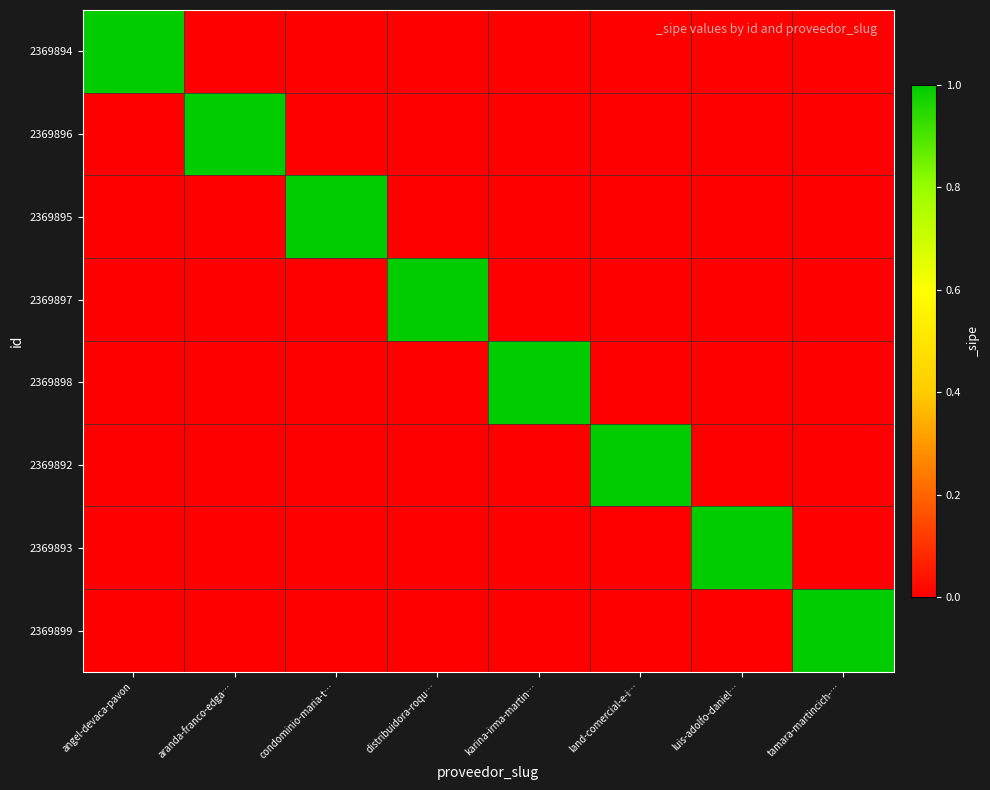

Which label corresponds to the smallest value in the chart?

aranda-franco-edga…